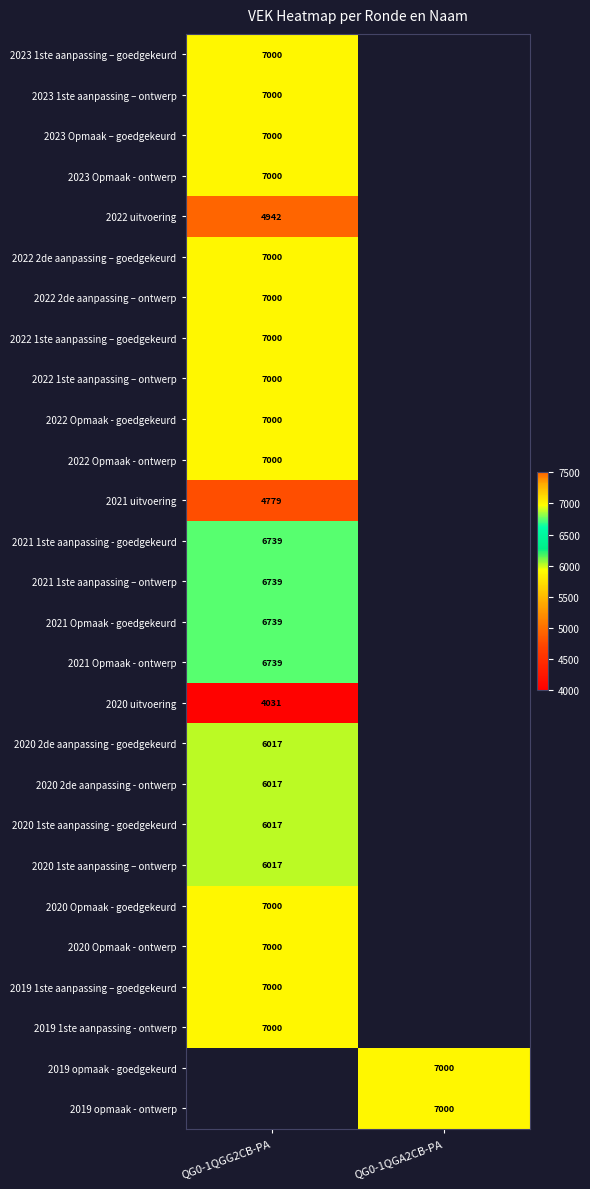

Is the value of 2023 1ste aanpassing – ontwerp at QG0-1QGG2CB-PA greater than the value of 2020 2de aanpassing - ontwerp at QG0-1QGG2CB-PA?

Yes